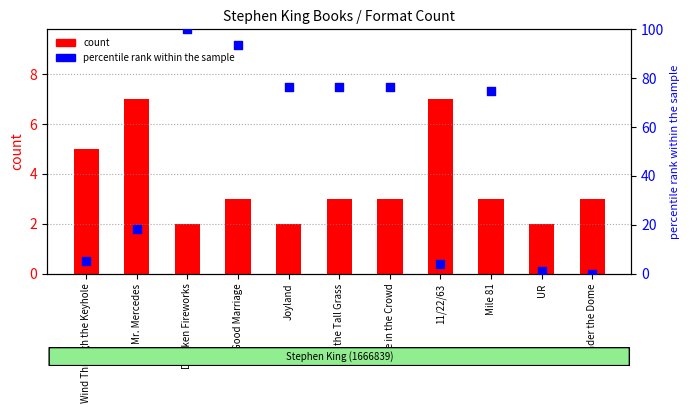

What is the total value across all series at In the Tall Grass?

79.2